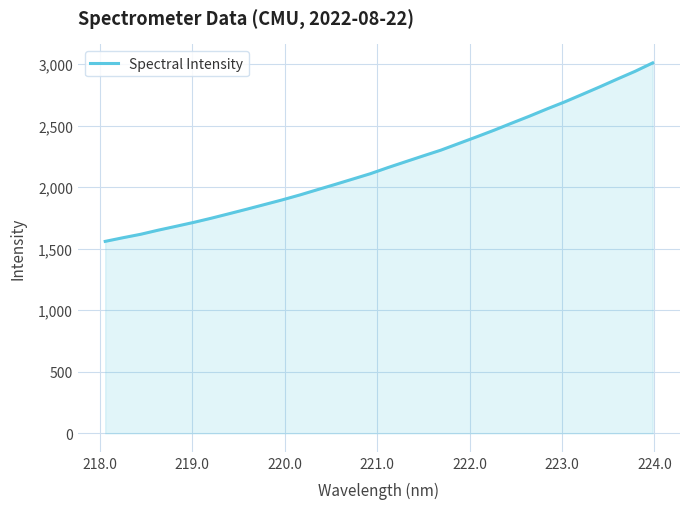

Count the number of categories in the chart.

32